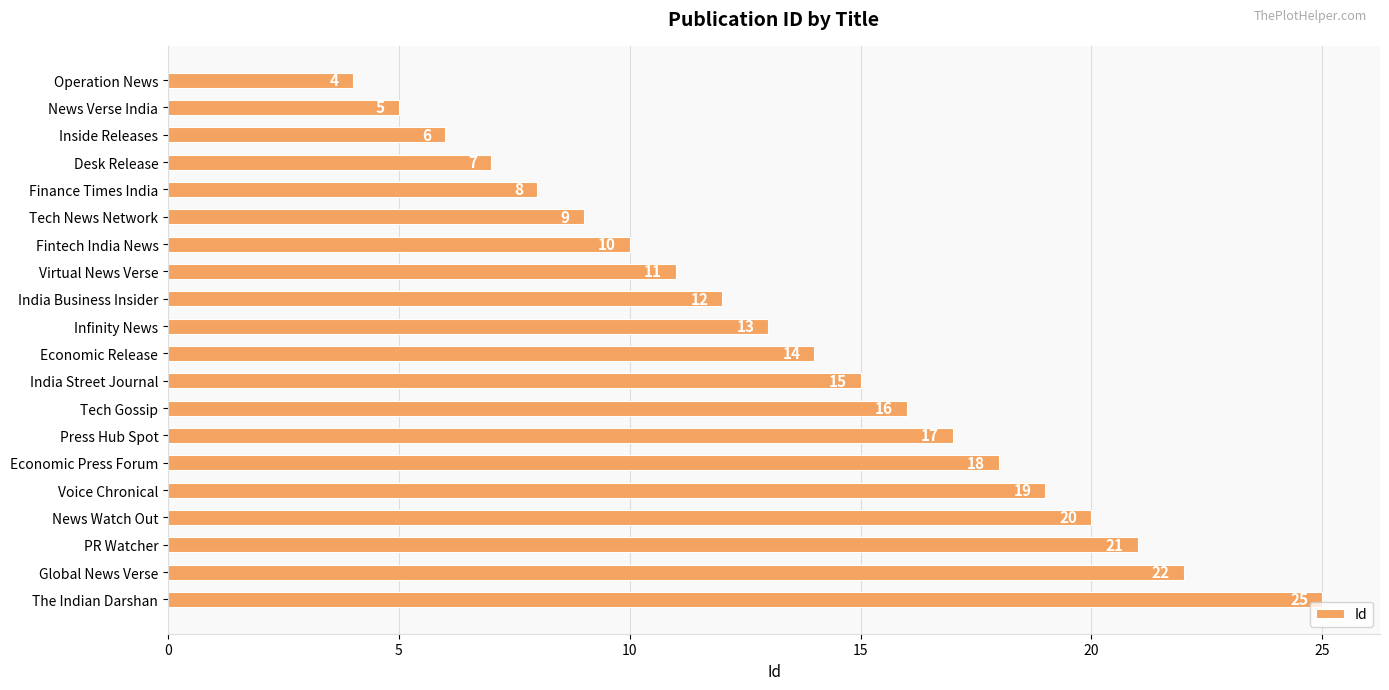

How many bars are there in total?

20